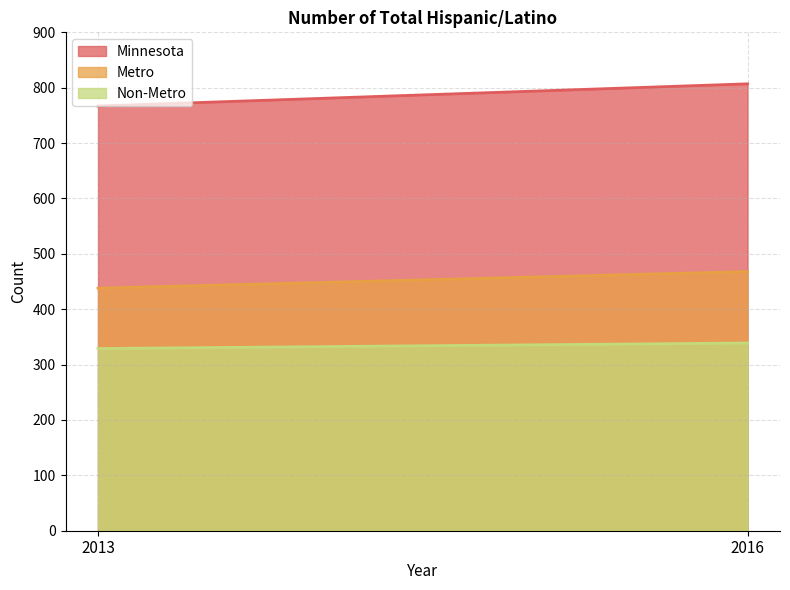

At 2013, list the series in order from largest to smallest.

Minnesota, Metro, Non-Metro